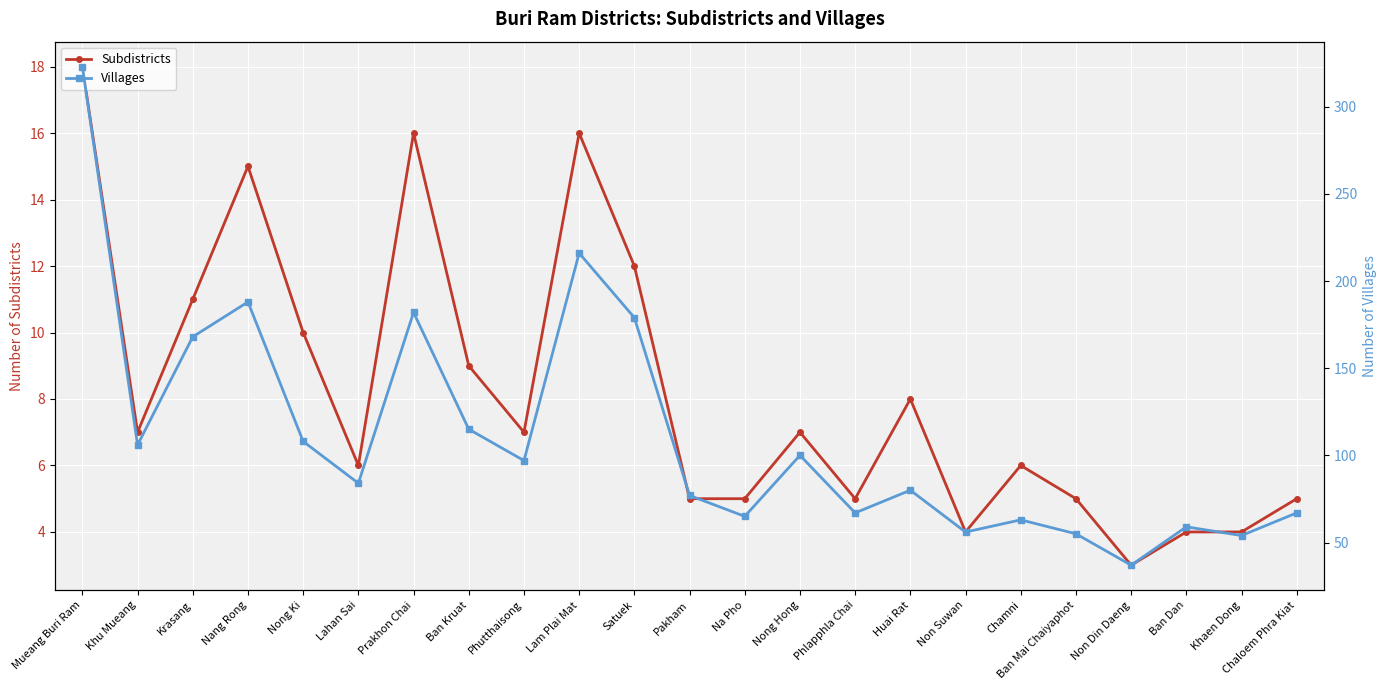

Is this an area chart (filled region under the line)?

No